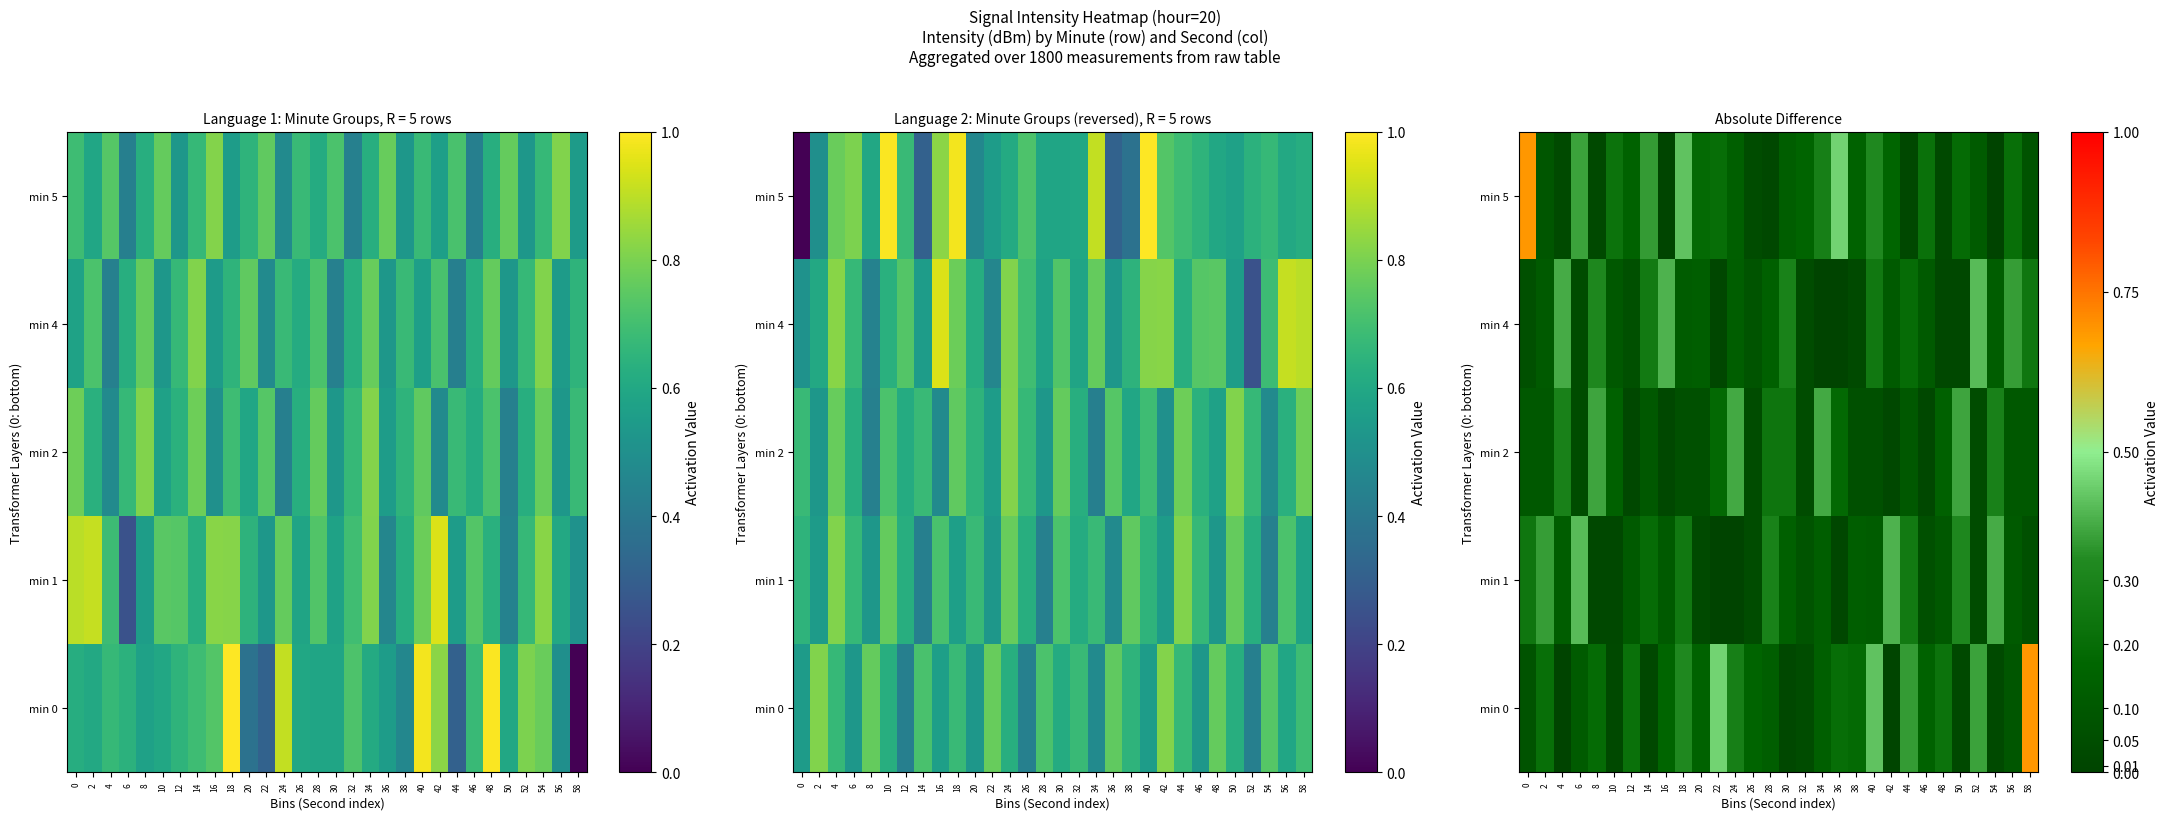

What is the difference between the maximum and minimum values in the min 0 series?

0.7